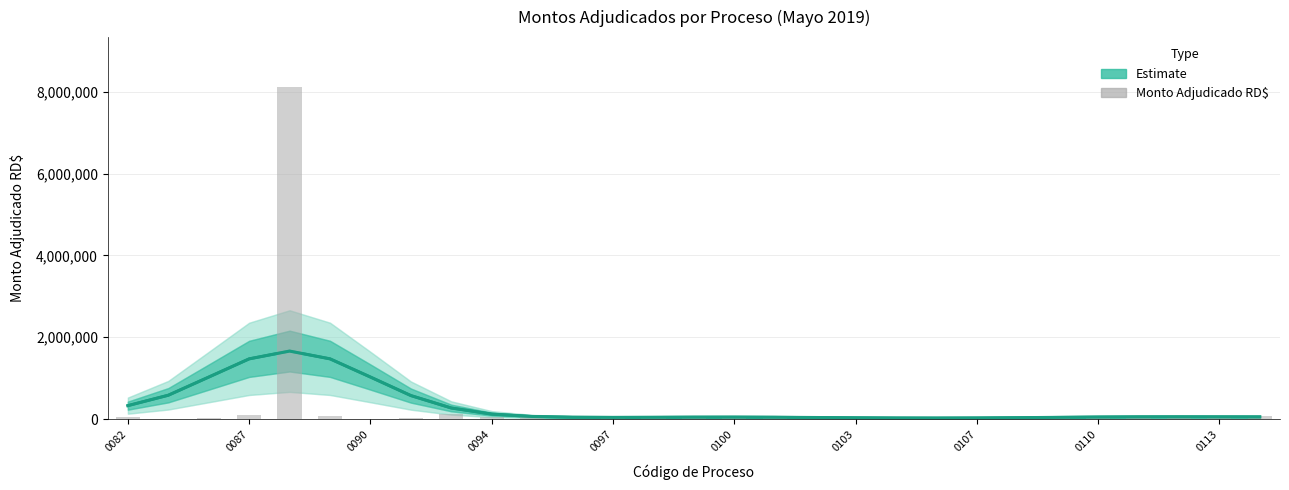

At how many categories does at least one series exceed 6209125?

1